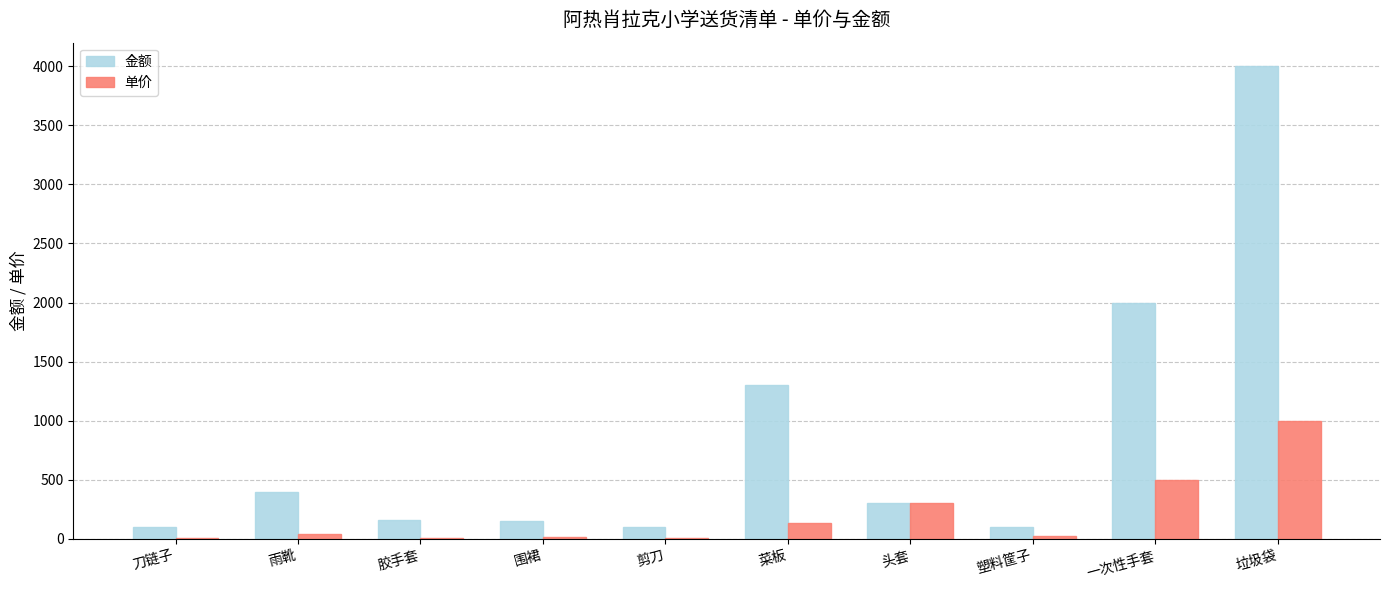

Which series has the largest total across all categories?

金额